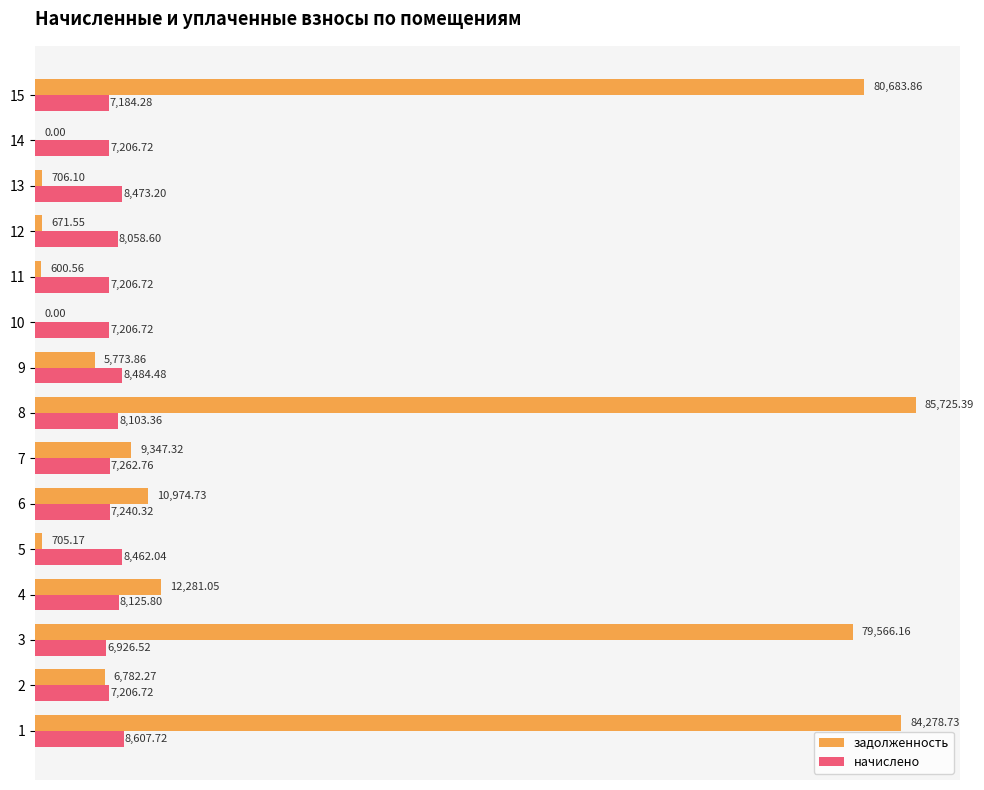

Which series has the largest total across all categories?

задолженность